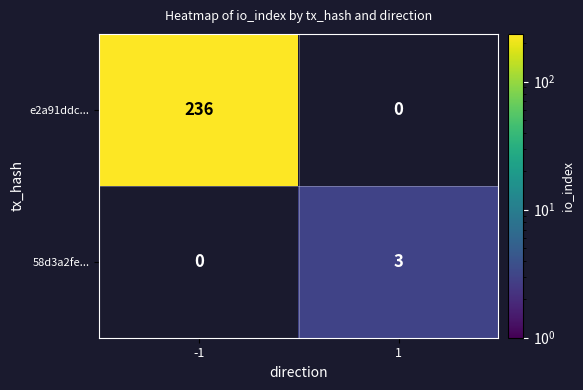

Rank the series by their maximum value, from lowest to highest.

58d3a2fe..., e2a91ddc...